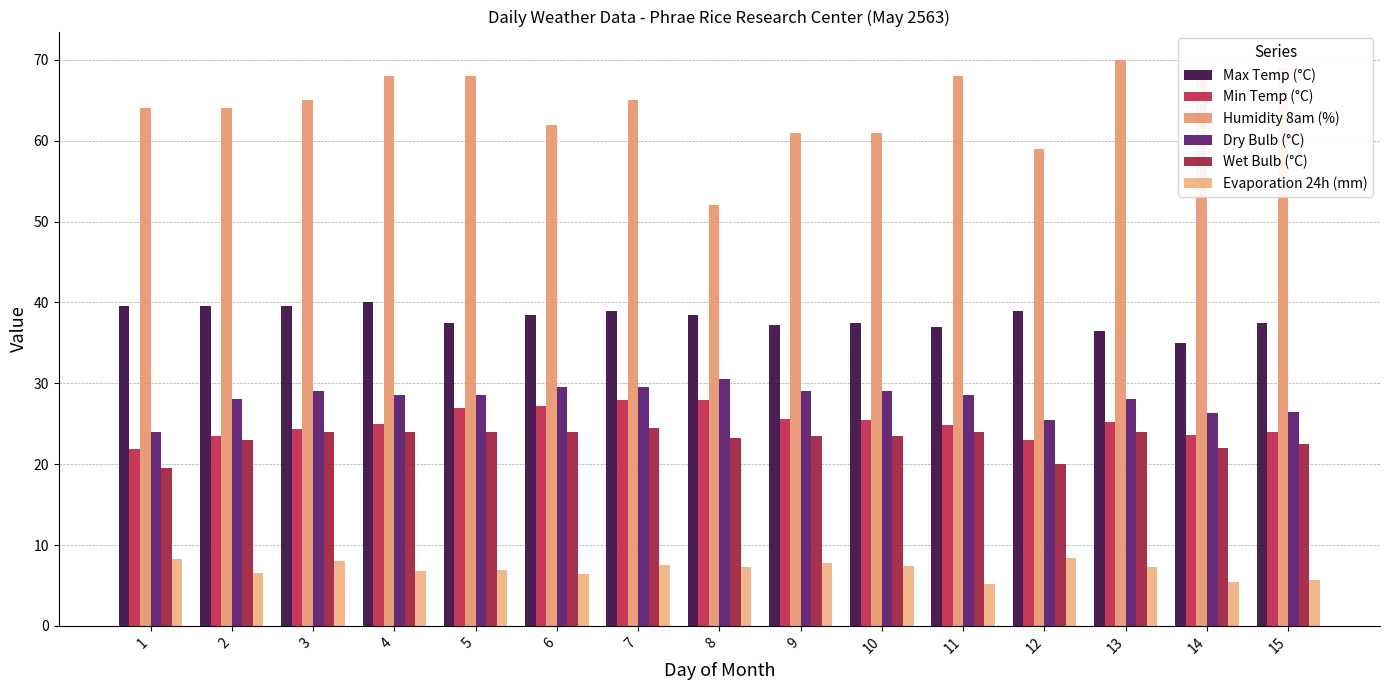

Which series has the largest range (max minus min)?

Humidity 8am (%)